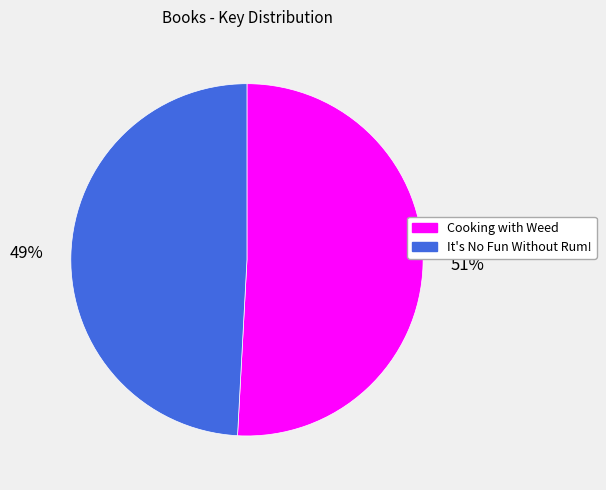

How many slices are in this pie chart?

2